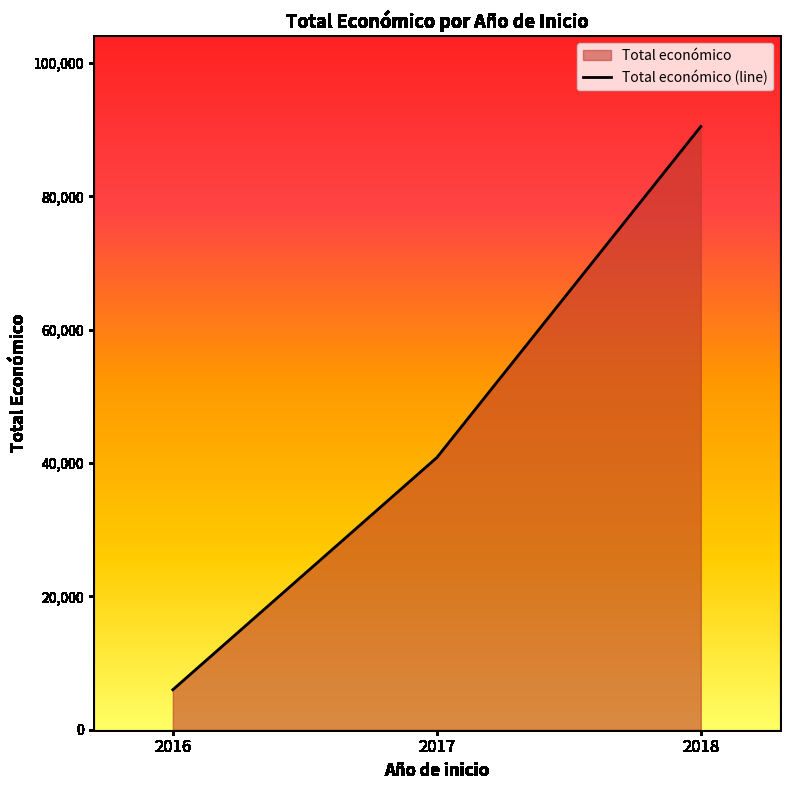

Reading right to left, extract all data points from this chart.

90474	40814	6000